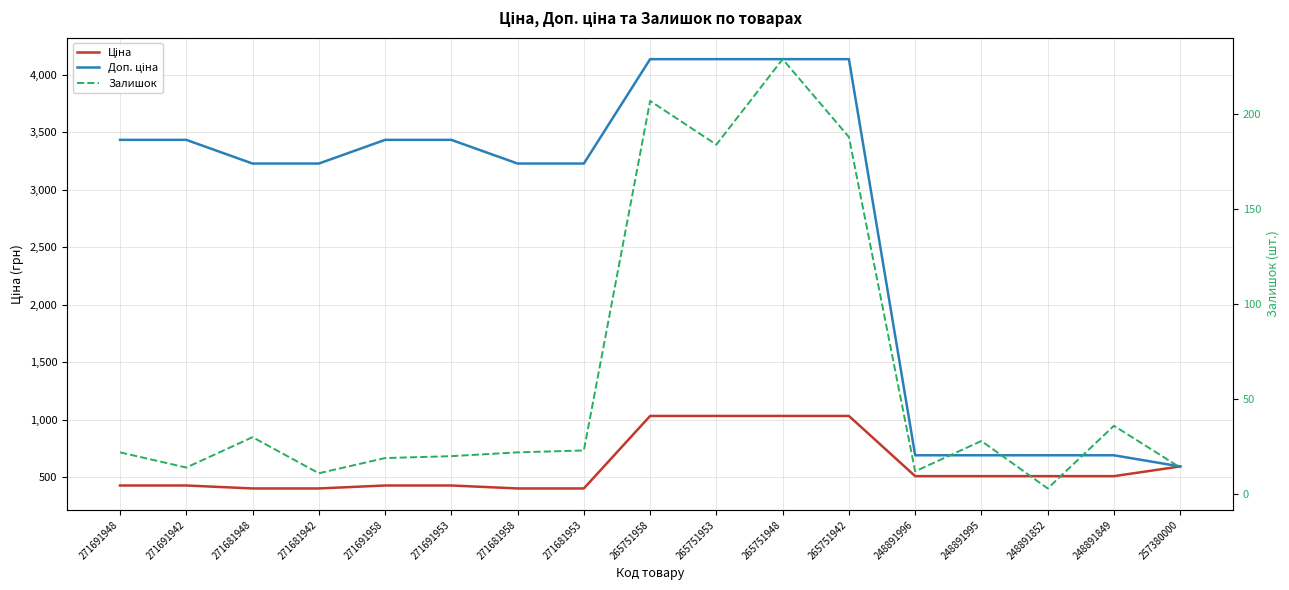

Reading left to right, what are all the values shown in this chart?

Ціна: 271691948=429.3	271691942=429.3	271681948=403.6	271681942=403.6	271691958=429.3	271691953=429.3	271681958=403.6	271681953=403.6	265751958=1034.1	265751953=1034.1	265751948=1034.1	265751942=1034.1	248891996=510.6	248891995=510.6	248891852=510.6	248891849=510.6	257380000=595.0
Доп. ціна: 271691948=3434.6	271691942=3434.6	271681948=3228.8	271681942=3228.8	271691958=3434.6	271691953=3434.6	271681958=3228.8	271681953=3228.8	265751958=4136.6	265751953=4136.6	265751948=4136.6	265751942=4136.6	248891996=692.0	248891995=692.0	248891852=692.0	248891849=692.0	257380000=595.0
Залишок: 271691948=22.0	271691942=14.0	271681948=30.0	271681942=11.0	271691958=19.0	271691953=20.0	271681958=22.0	271681953=23.0	265751958=207.0	265751953=184.0	265751948=229.0	265751942=188.0	248891996=12.0	248891995=28.0	248891852=3.0	248891849=36.0	257380000=14.0